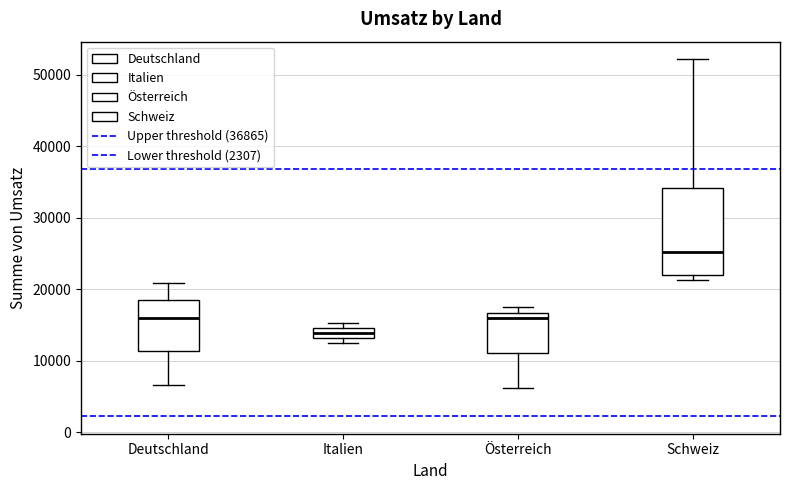

Comparing the boxes themselves (not the whiskers), which one is the tallest?

Schweiz